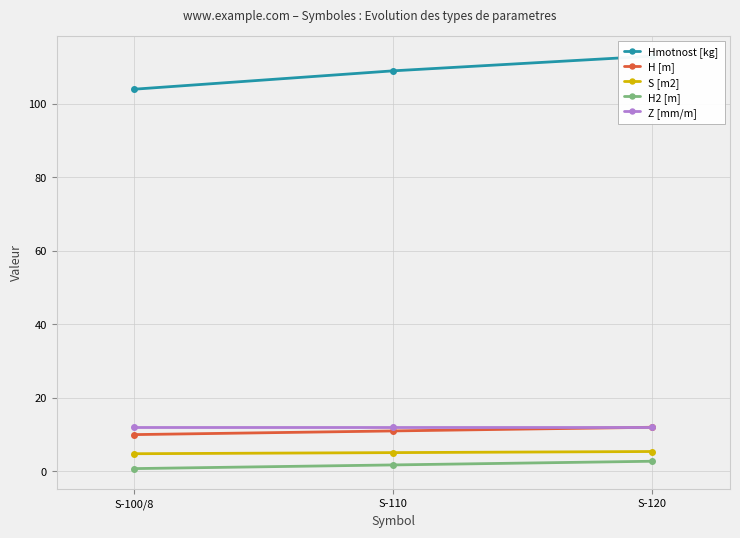

What is the value of the H2 [m] point at the 3rd from the left?

2.8